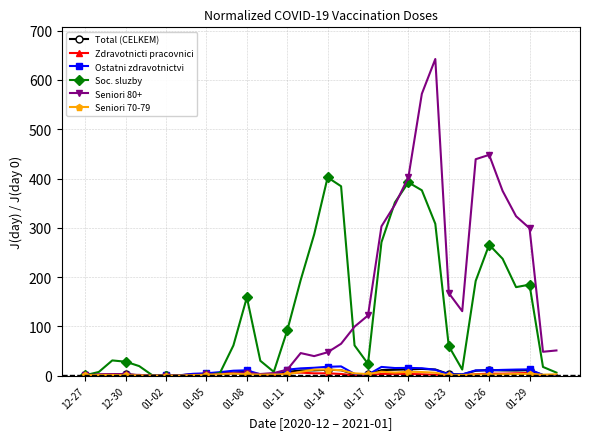

At how many categories does at least one series exceed 216?

13